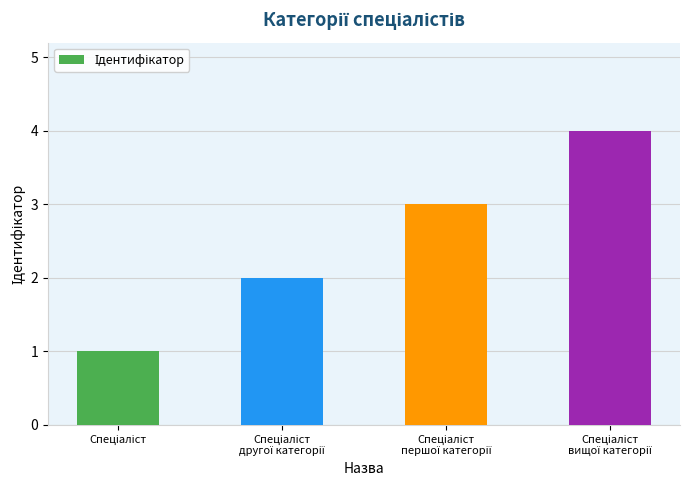

What is the sum of all values?

10